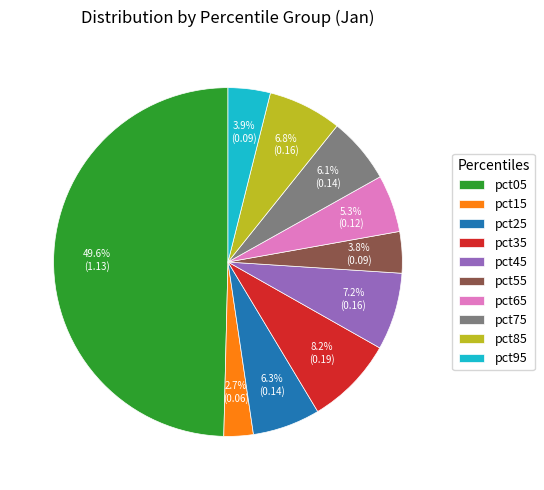

What portion of the pie excludes pct35?

91.8%